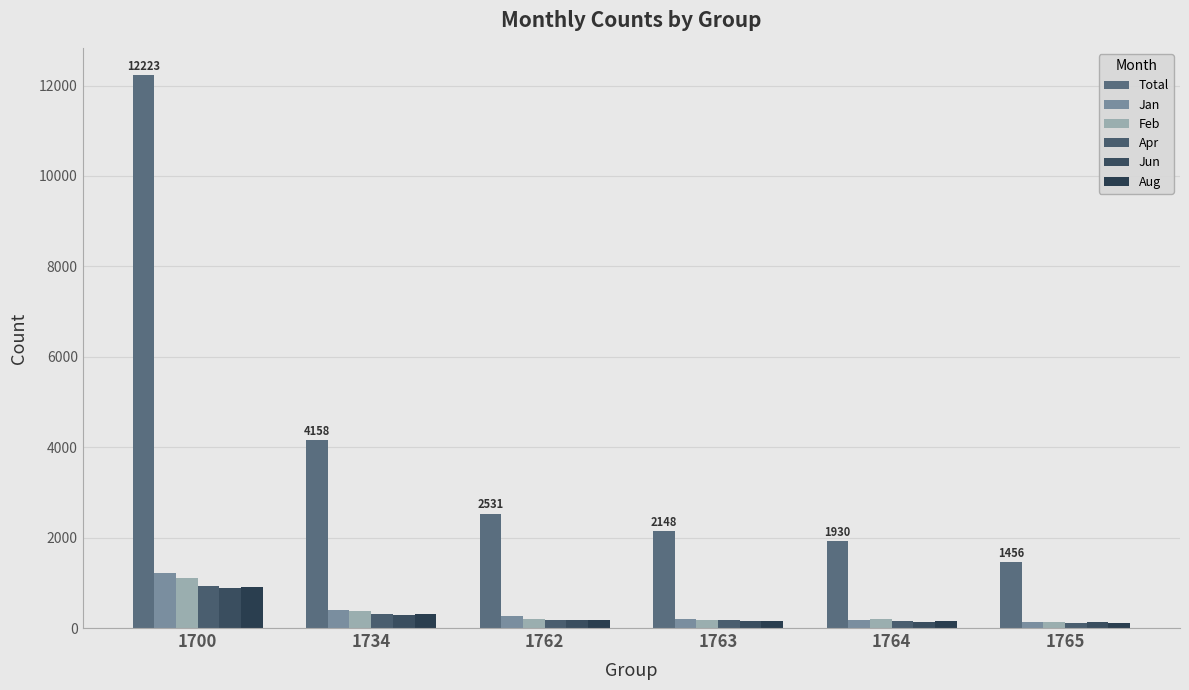

Which series has the largest range (max minus min)?

Total